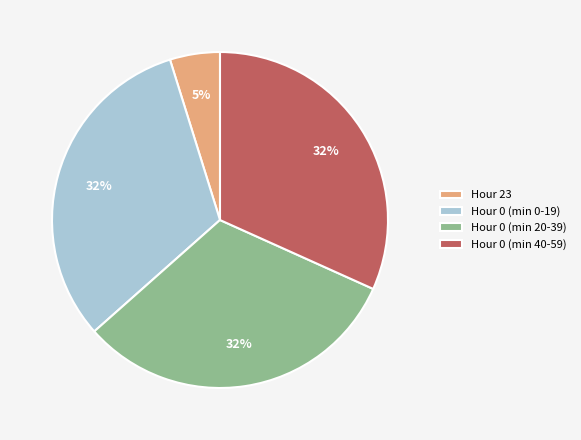

Is it true that Hour 23 is 5% of the pie?

True